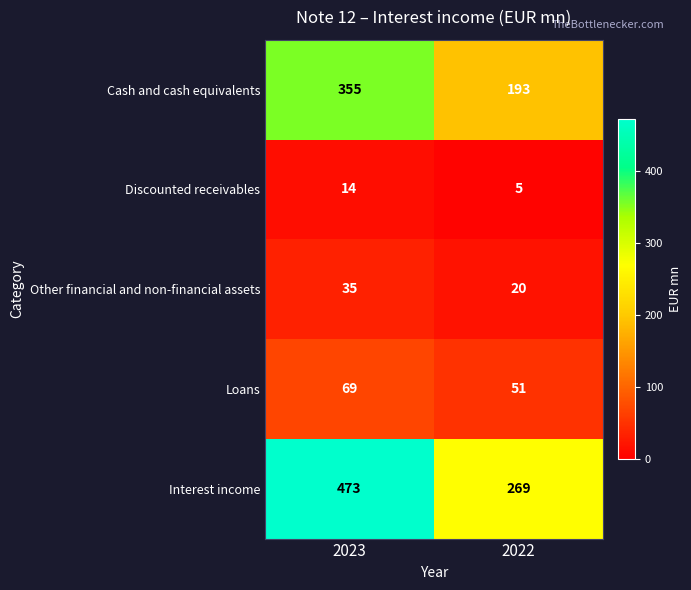

At how many categories does at least one series exceed 299?

1